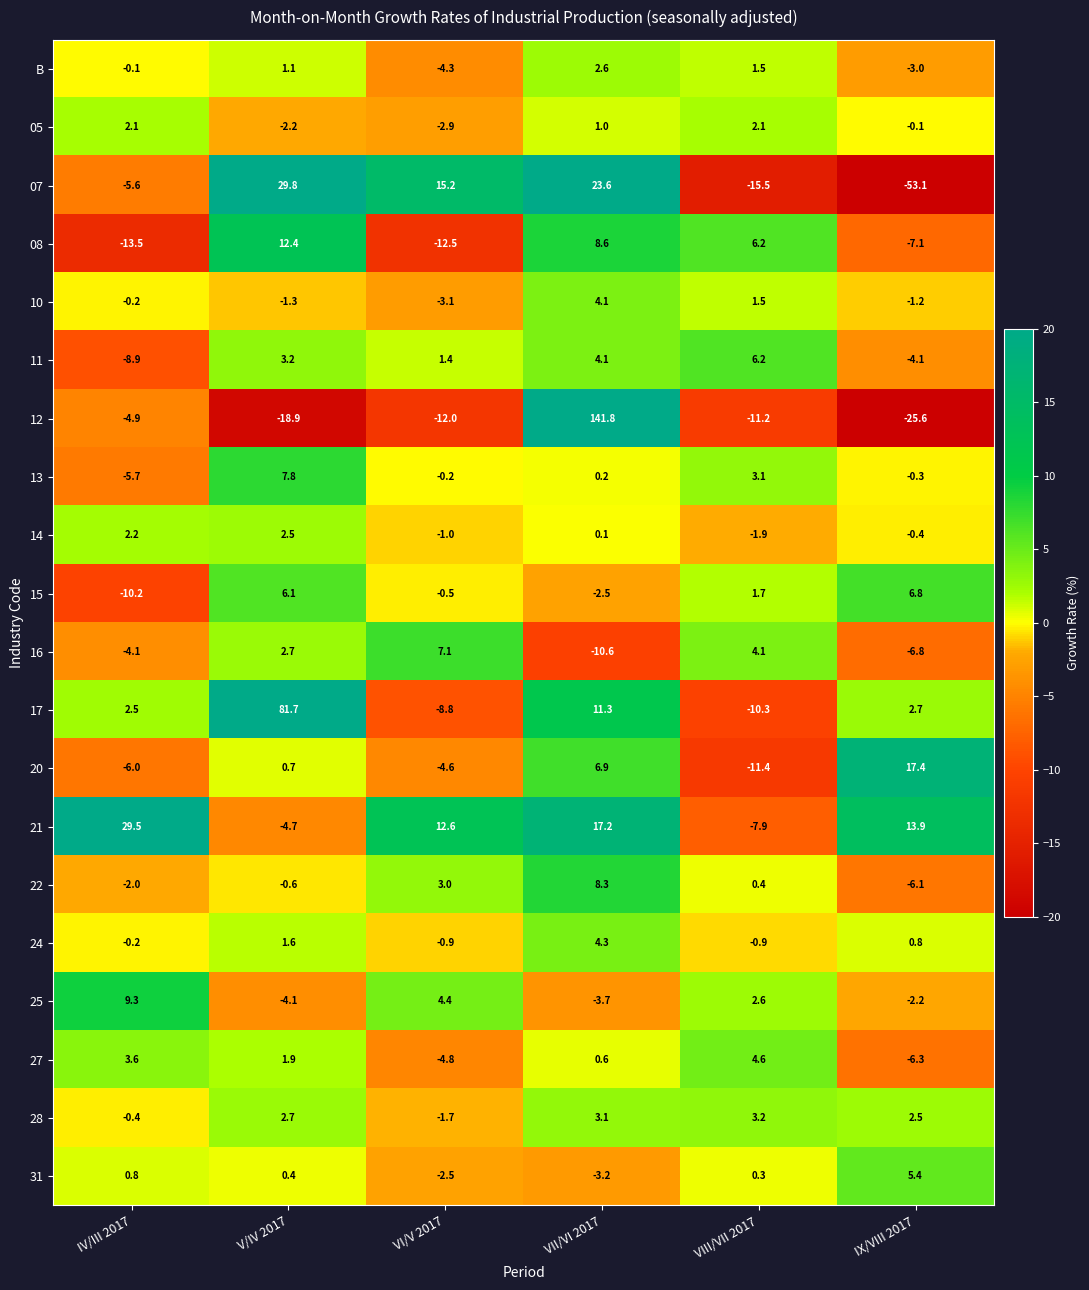

What is the difference between the maximum and minimum values in the 05 series?

5.0